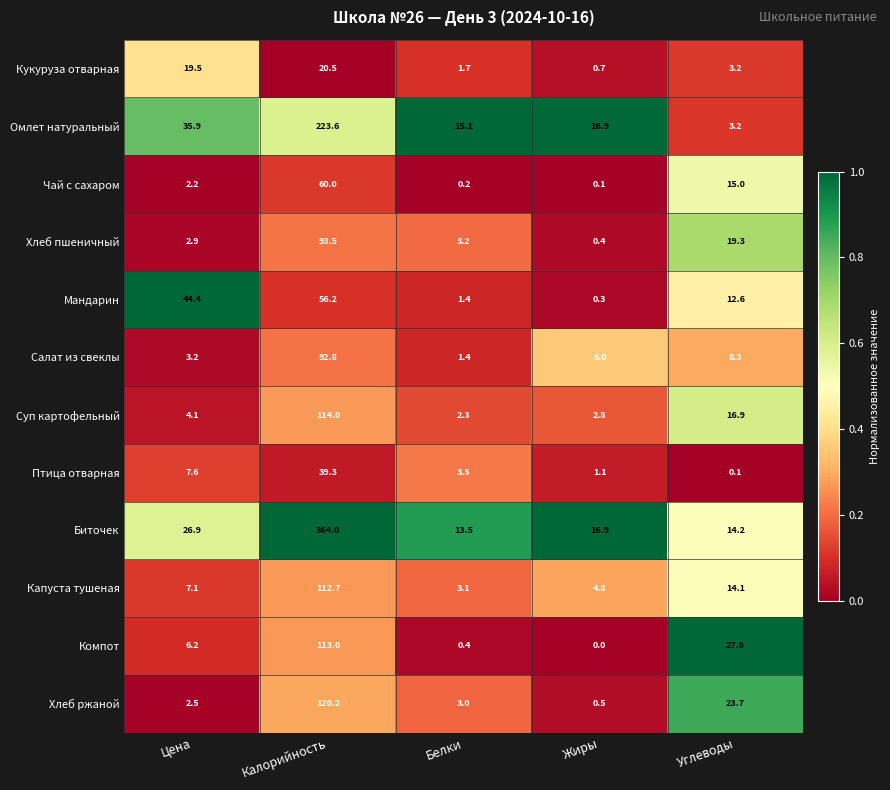

List the series in order of their peak value, lowest first.

Кукуруза отварная, Птица отварная, Мандарин, Чай с сахаром, Салат из свеклы, Хлеб пшеничный, Капуста тушеная, Компот, Суп картофельный, Хлеб ржаной, Омлет натуральный, Биточек